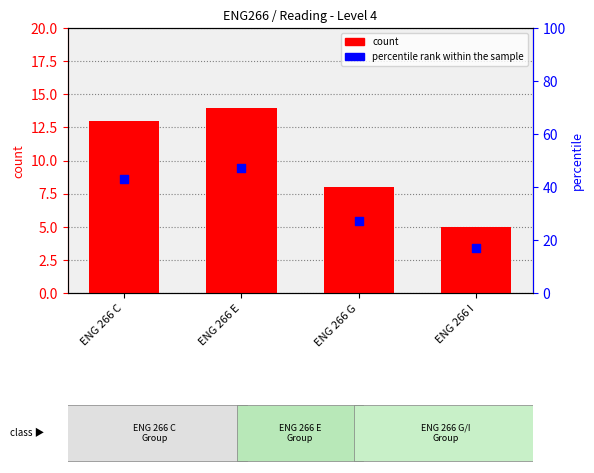

Which series reaches the maximum Y coordinate?

percentile rank within the sample